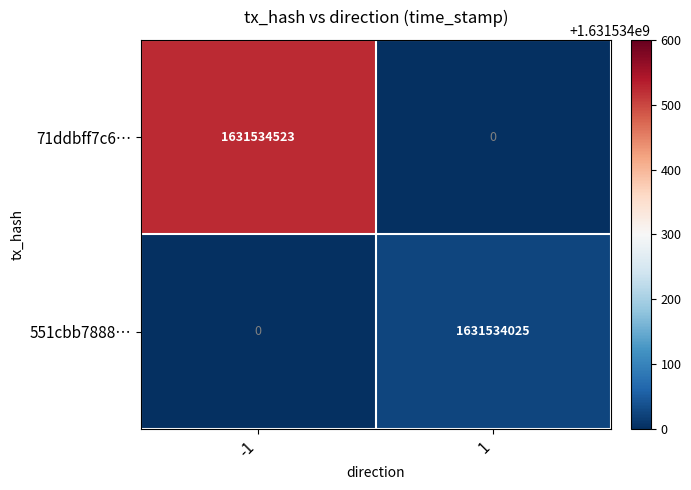

Is it true that 71ddbff7c6… equals 1631534523 at -1?

True